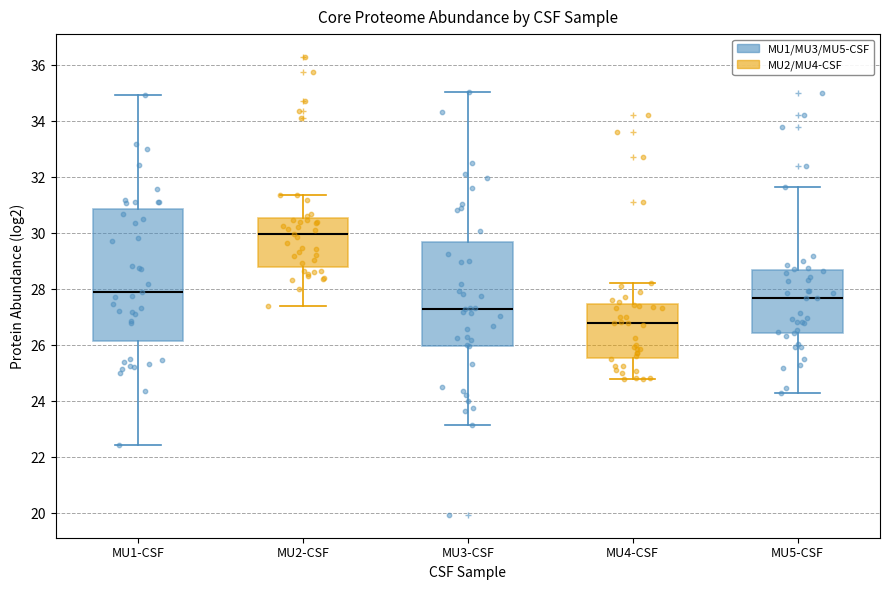

Which box's median line is the highest?

MU2-CSF